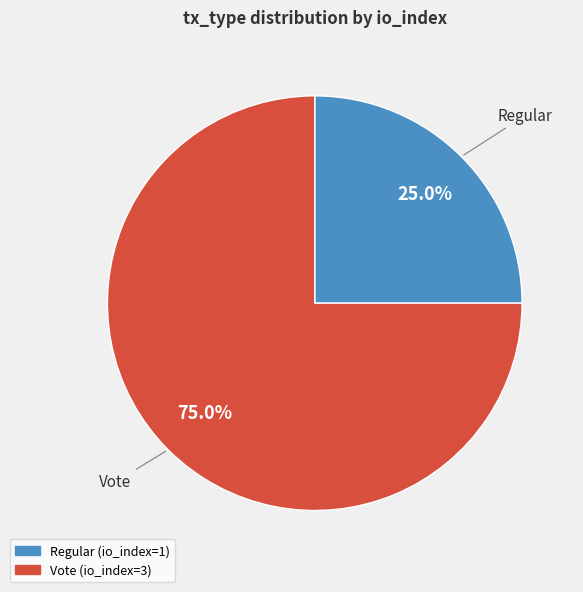

What is the total percentage of Regular and Vote?

100.0%